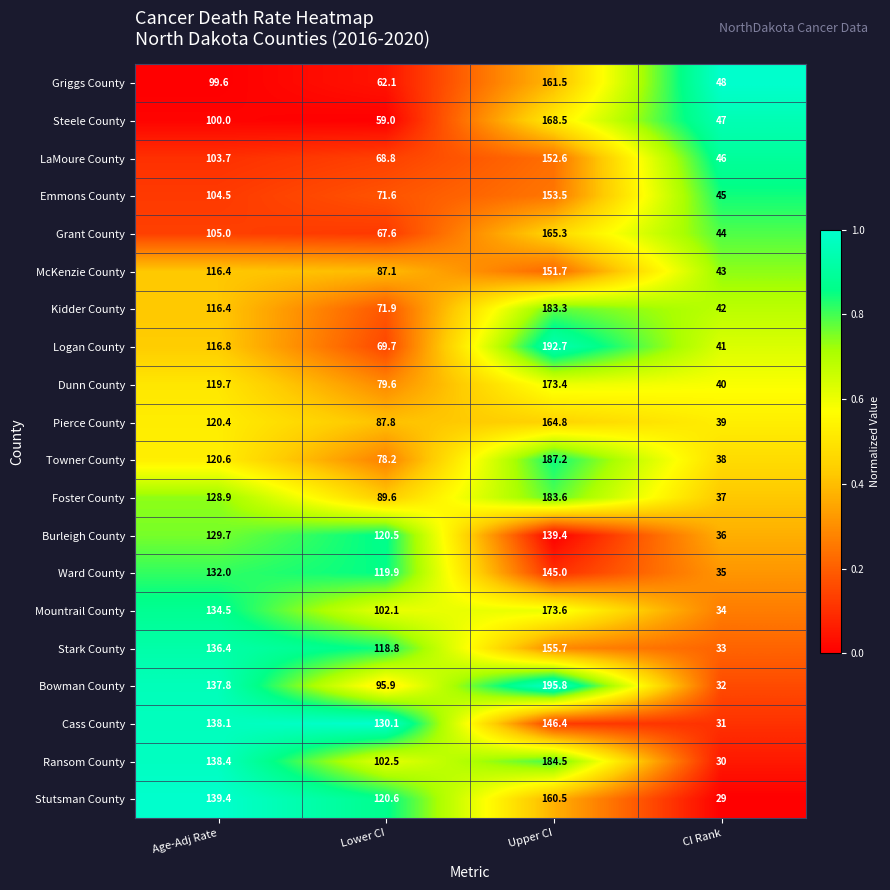

Is it true that Mountrail County equals 173.6 at Upper CI?

True